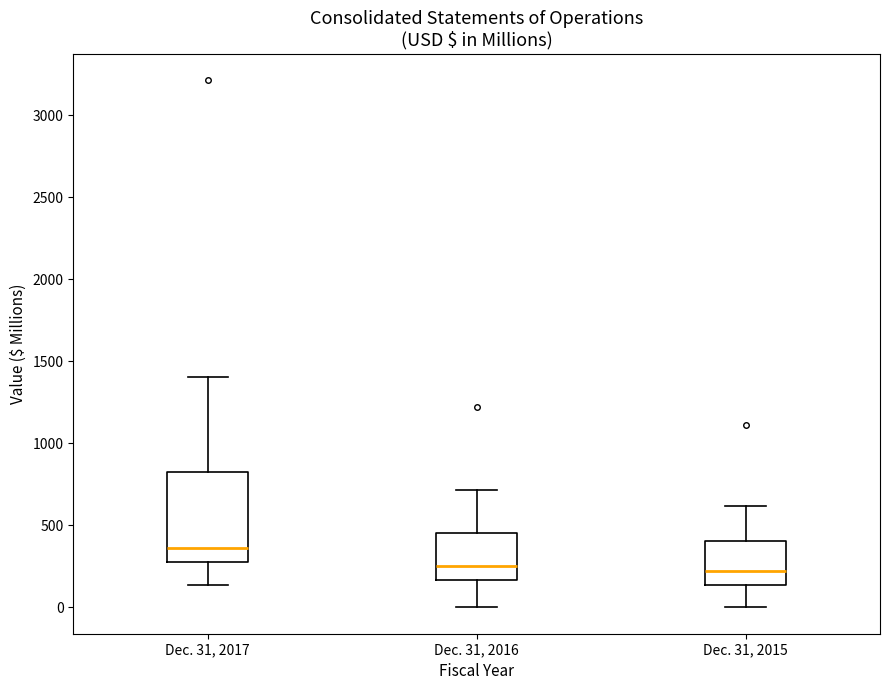

Reading left to right, transcribe this box plot: for each box, give where its median line is, the range the box spans, and where its two whiskers end, as read against the y-axis. The values are not printed on the chart, so give them approximately, as read against the axis.

Dec. 31, 2017: median 350, box 300 to 800, whiskers 150 to 1400
Dec. 31, 2016: median 250, box 150 to 450, whiskers 0 to 700
Dec. 31, 2015: median 200, box 150 to 400, whiskers 0 to 600